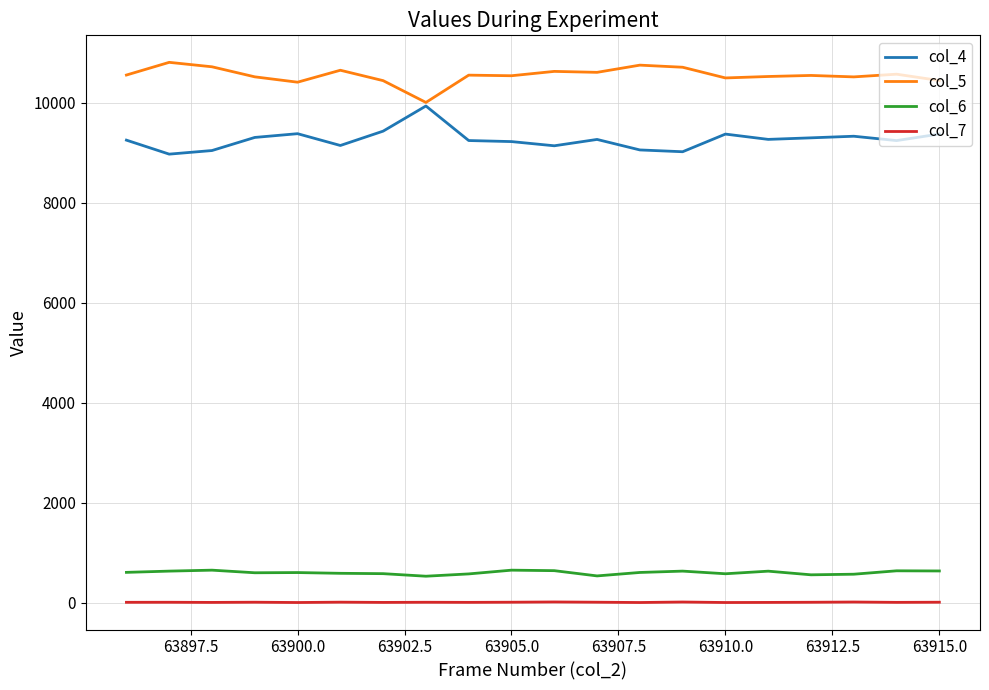

Which series has the largest total across all categories?

col_5